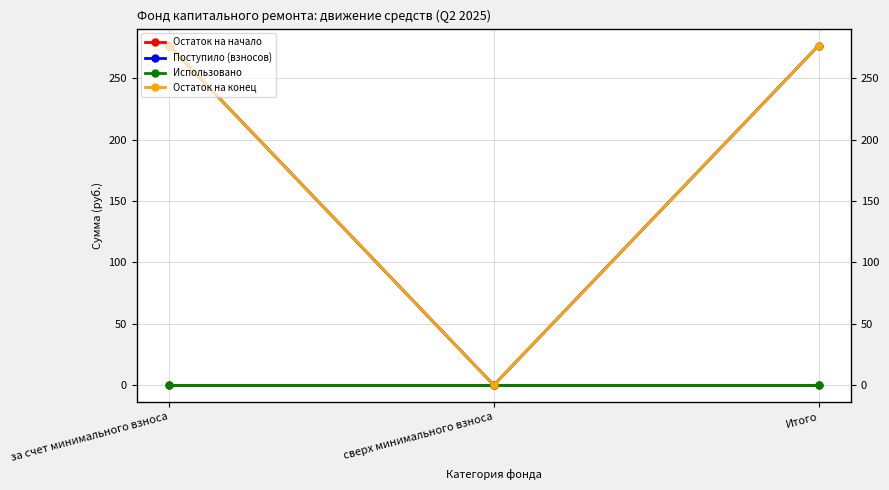

Does the chart display data point markers on the line(s)?

Yes